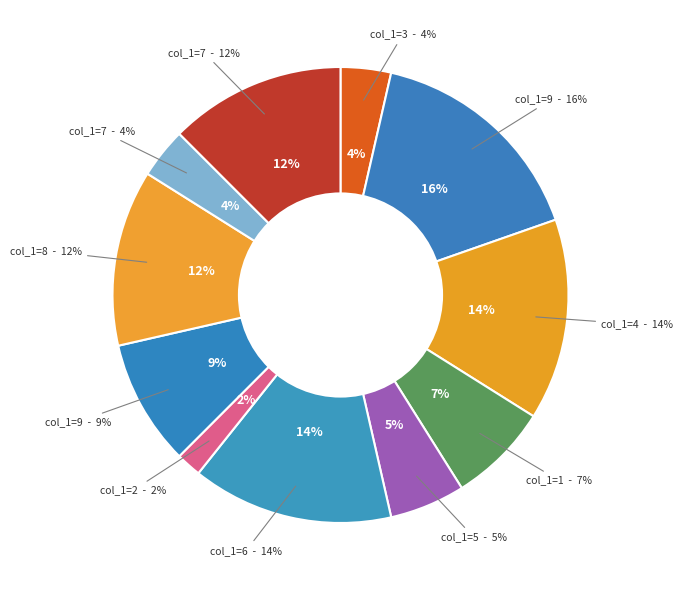

Rank the categories by value from lowest to highest.

2, 3, 7, 5, 1, 9, 8, 7, 4, 6, 9